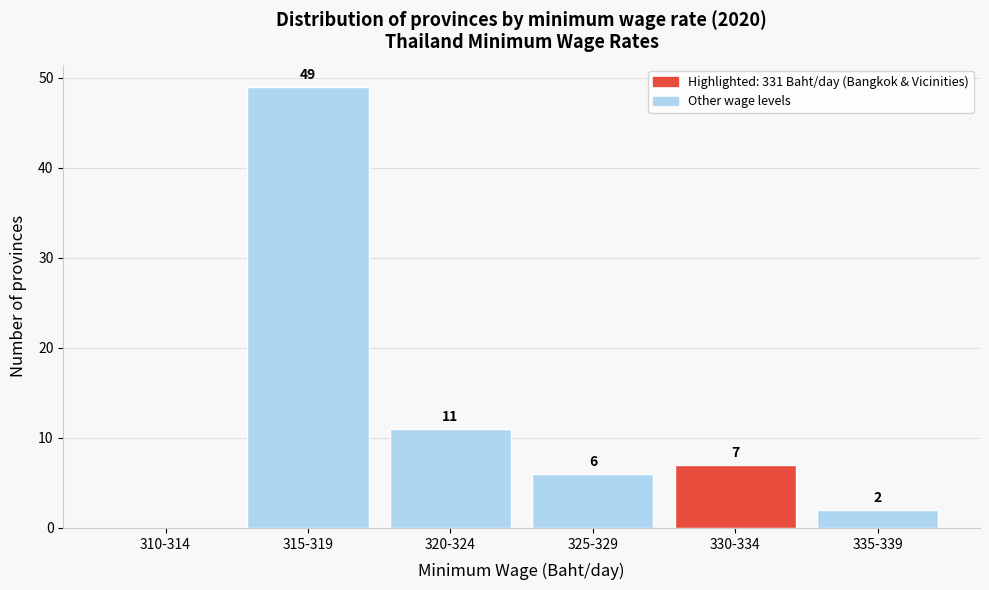

Reading left to right, transcribe all the data shown in this chart.

310-314=0	315-319=49	320-324=11	325-329=6	330-334=7	335-339=2